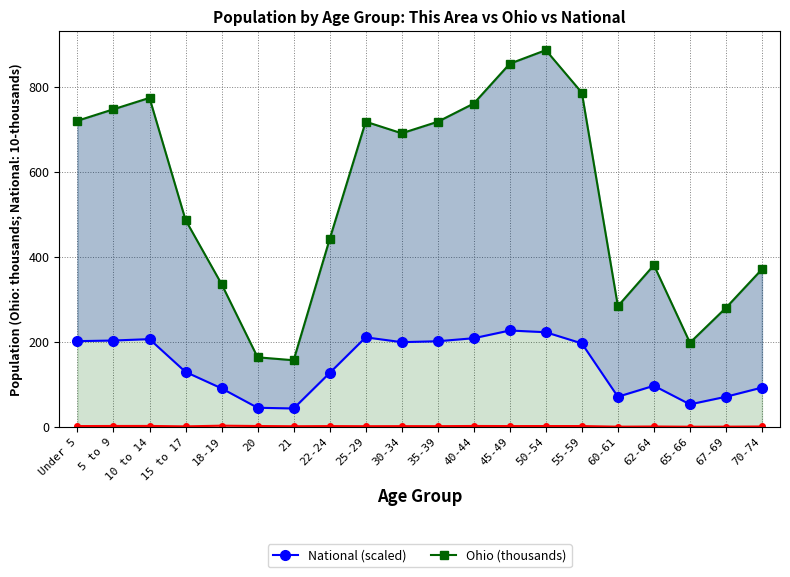

What is the sum of all This Area values?

35.9